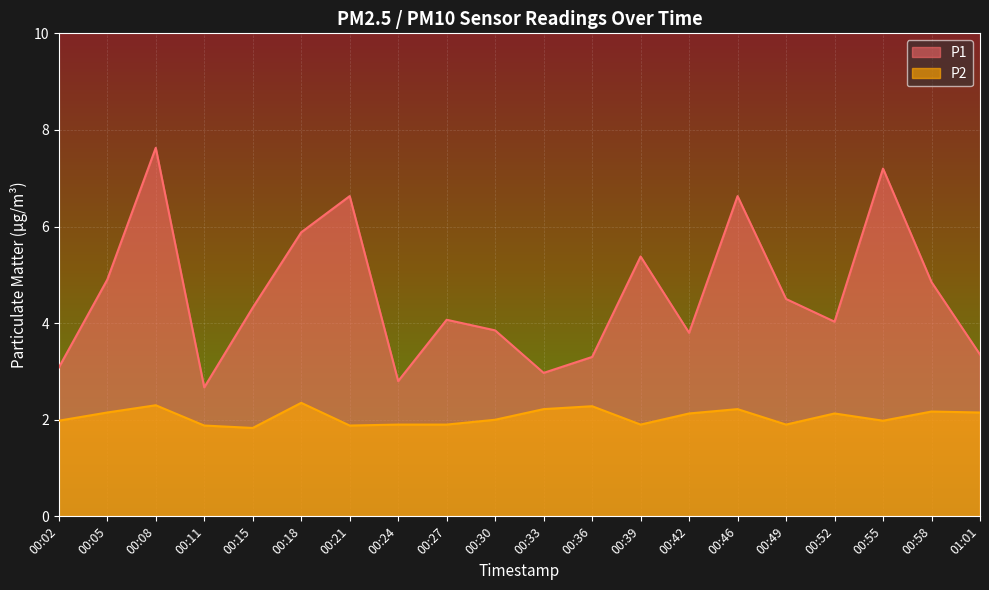

Read the P2 value at 01:01.

2.1